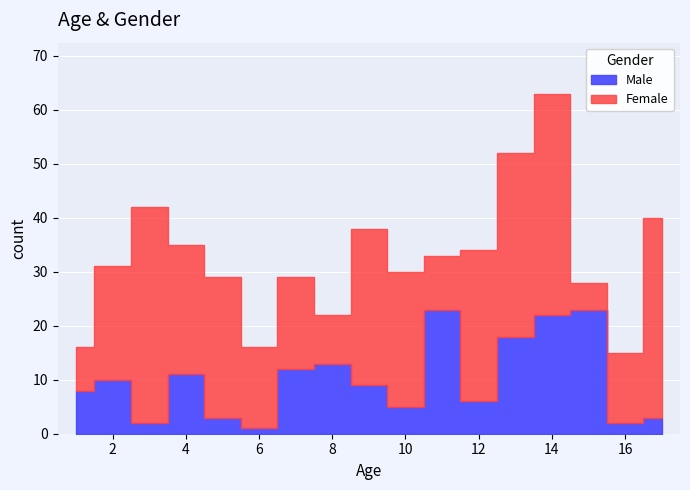

Where is the data nearest to the value 12?

7